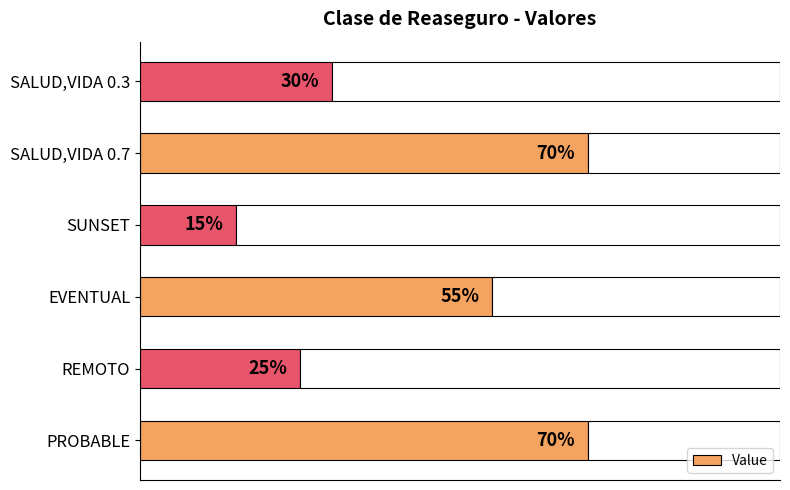

What is the difference between the maximum and minimum values?

0.5